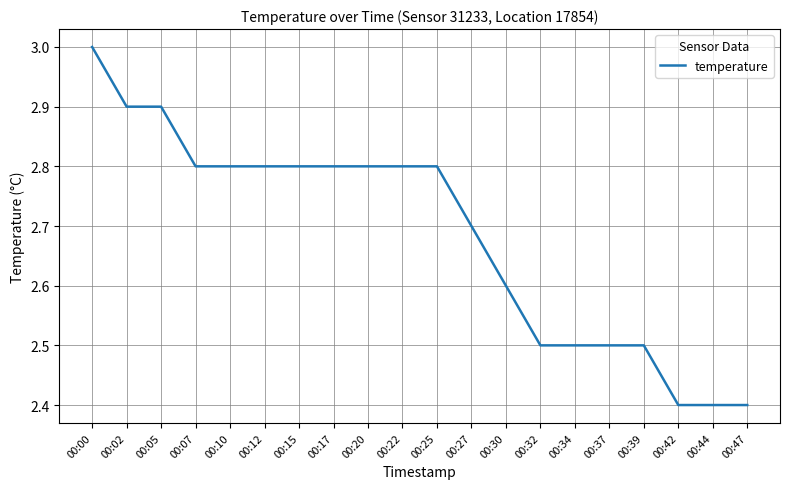

Which category has the highest value across all series?

00:00